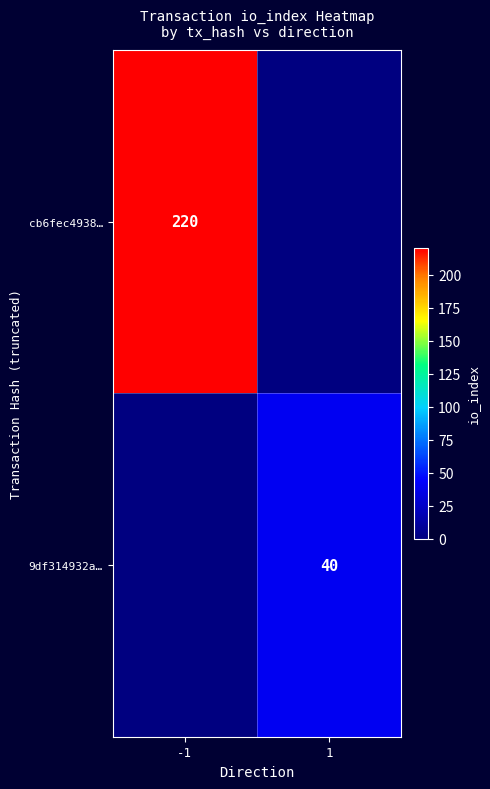

Is it true that cb6fec4938… equals 153 at -1?

False